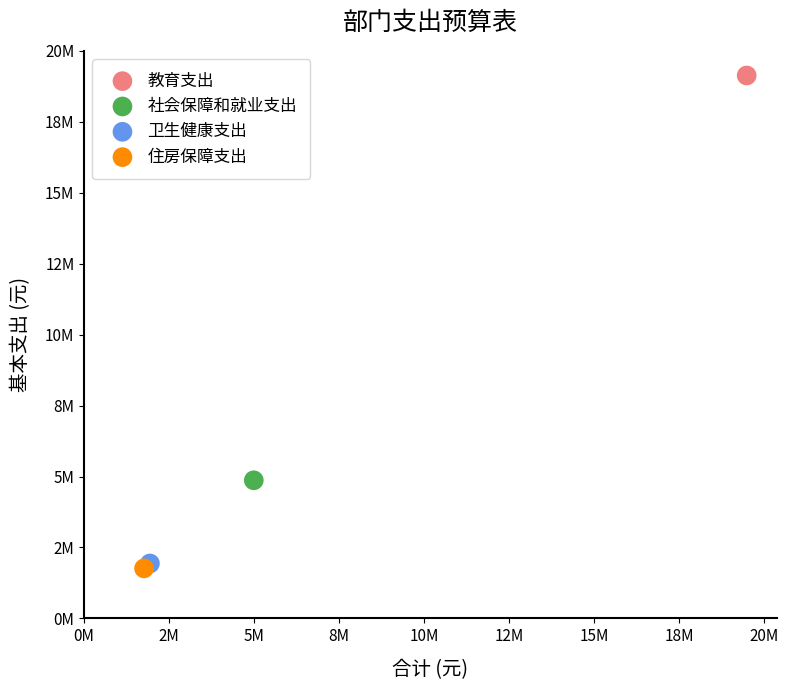

Which series reaches the maximum Y coordinate?

教育支出